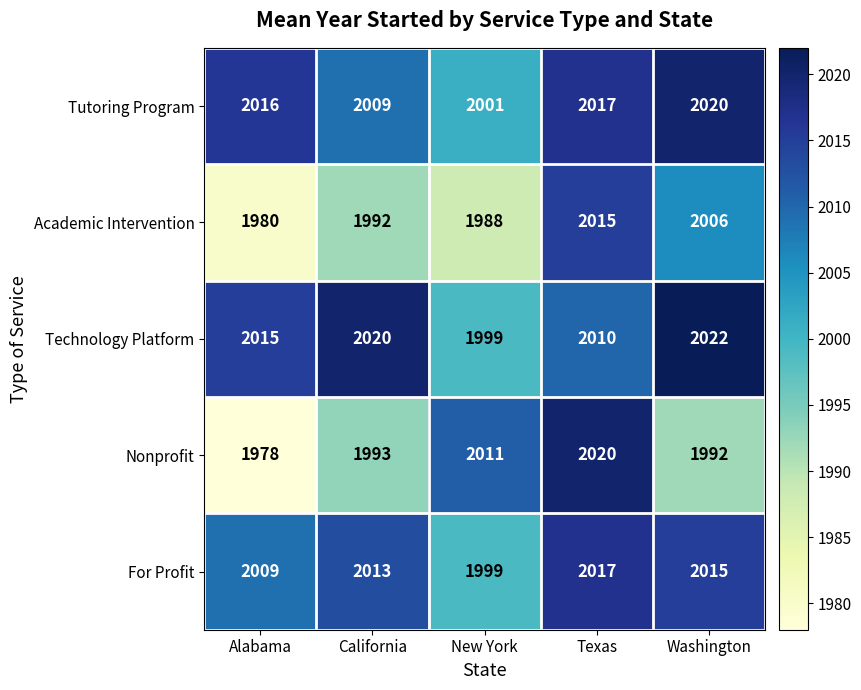

At which category does the chart reach its minimum across all series?

Alabama